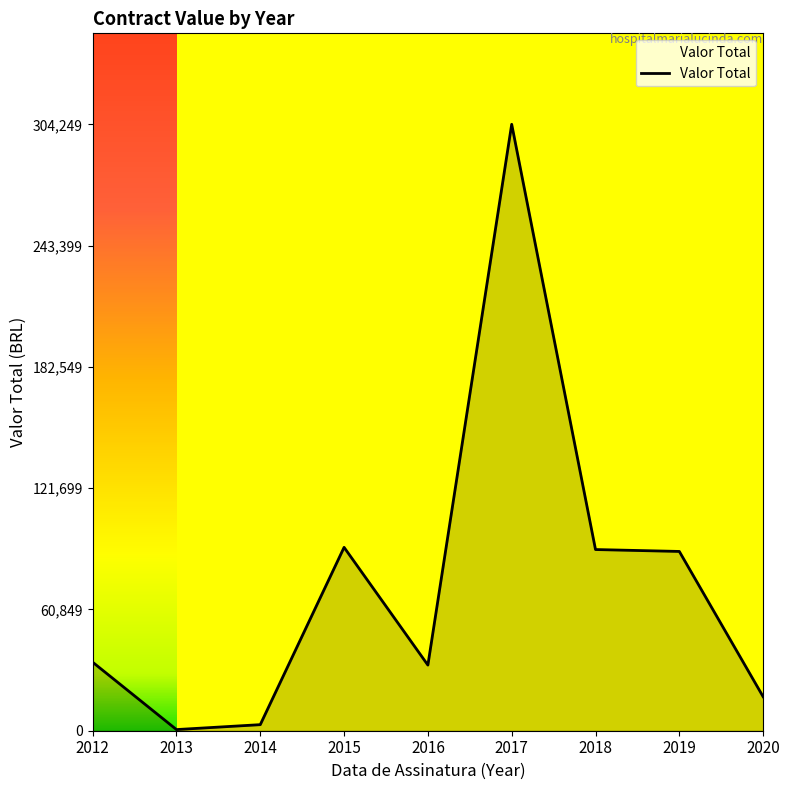

What is the maximum value shown in the chart?

304249.3